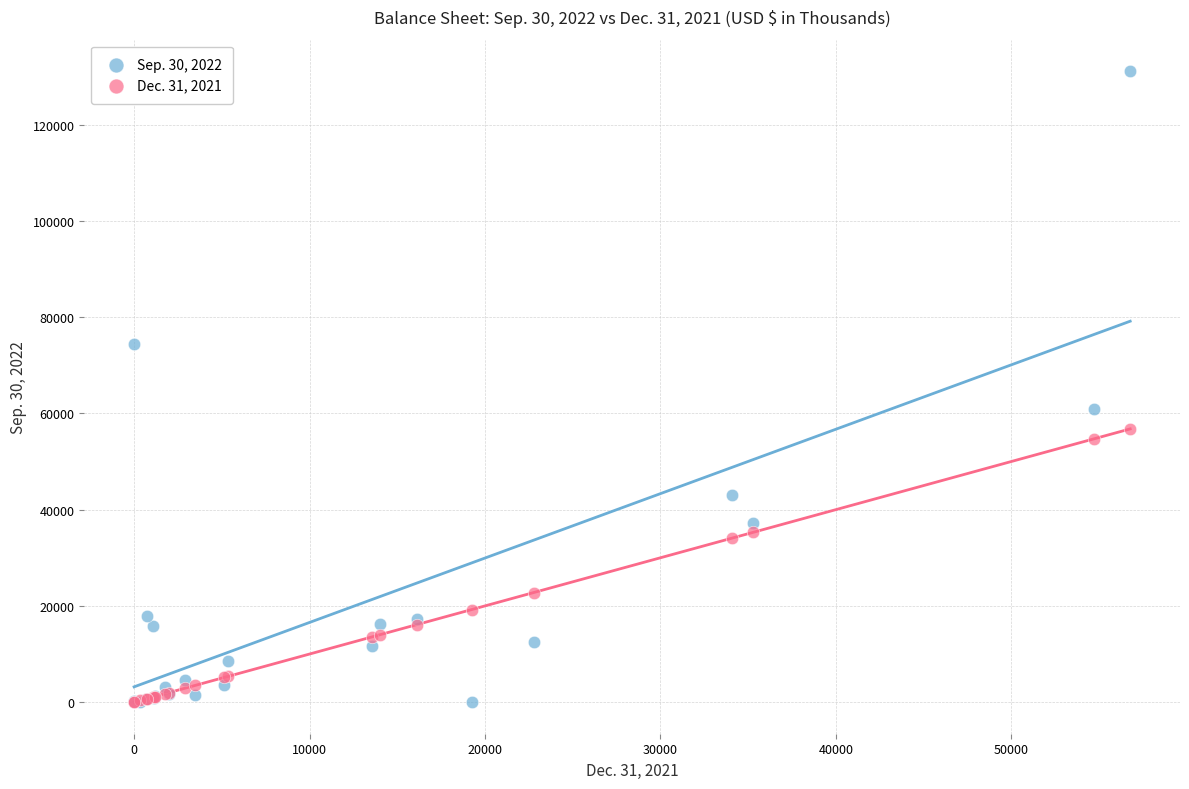

Which series has the largest Y range (max minus min)?

Sep. 30, 2022